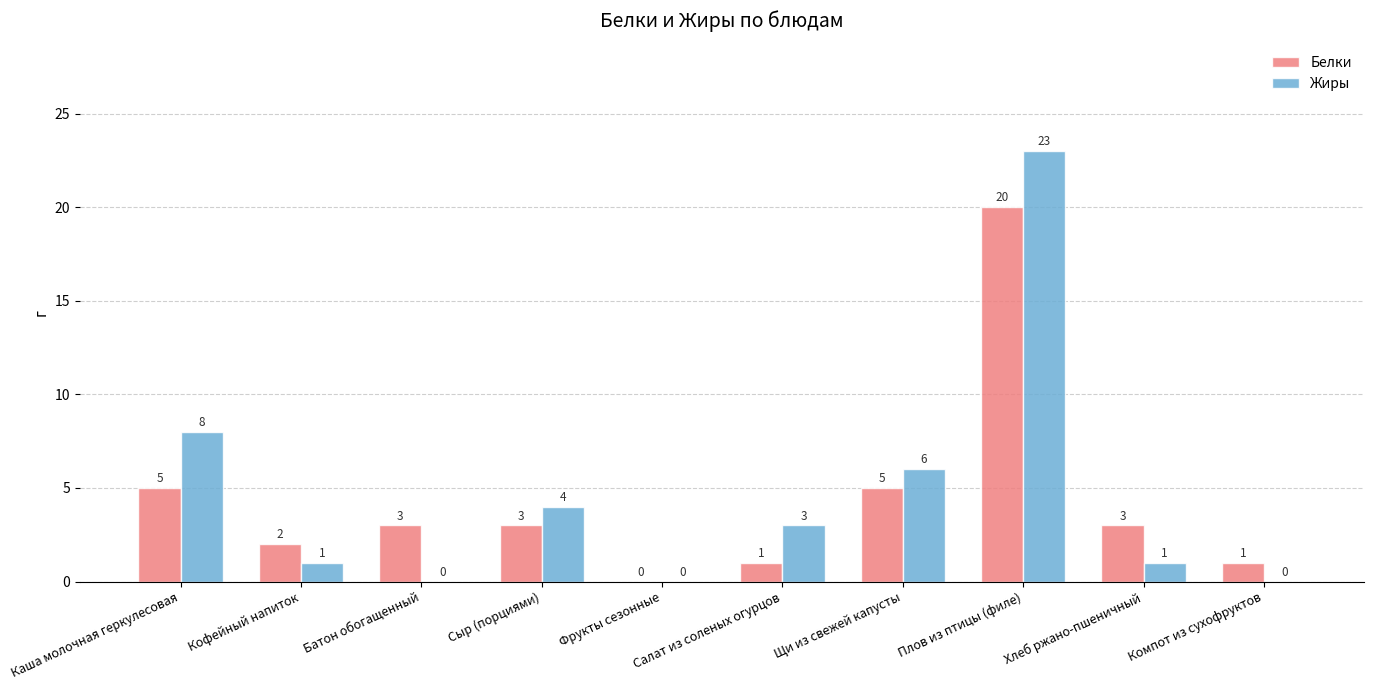

At which category is the sum across all series the highest?

Плов из птицы (филе)